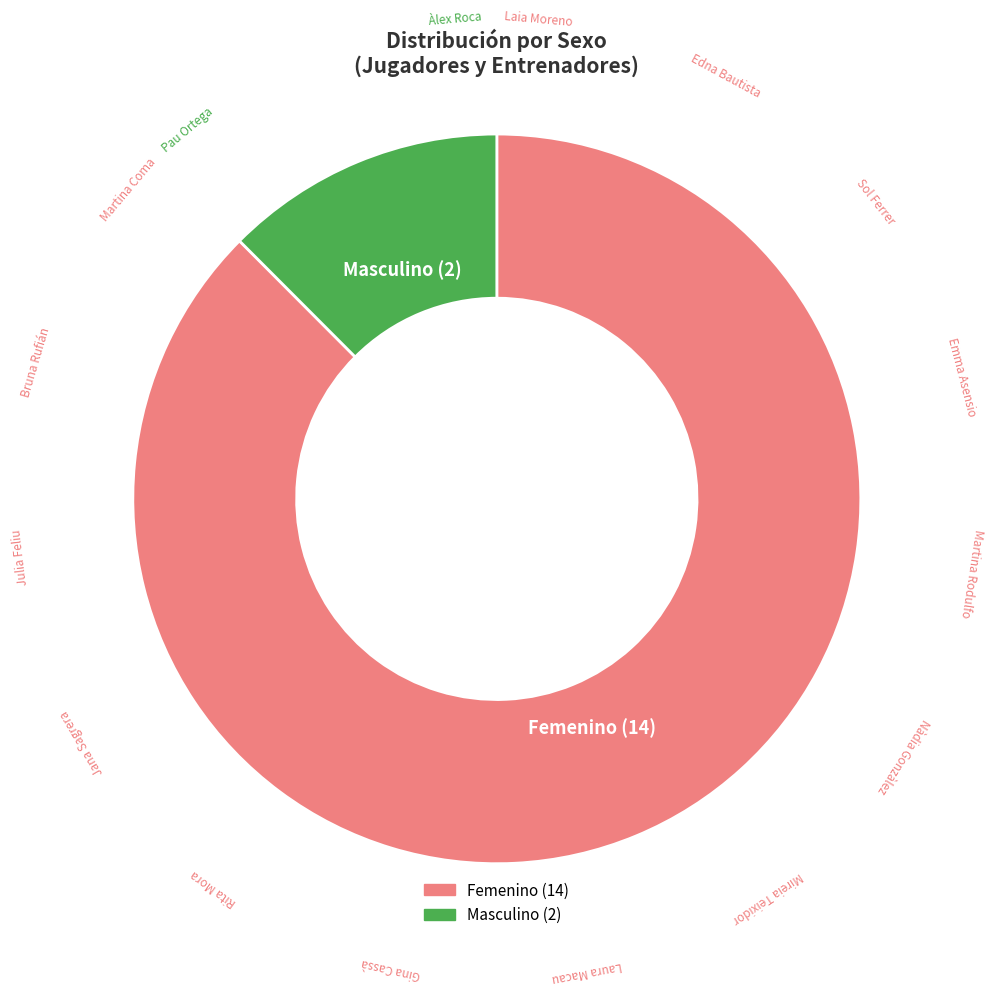

How many segments does this pie chart have?

2